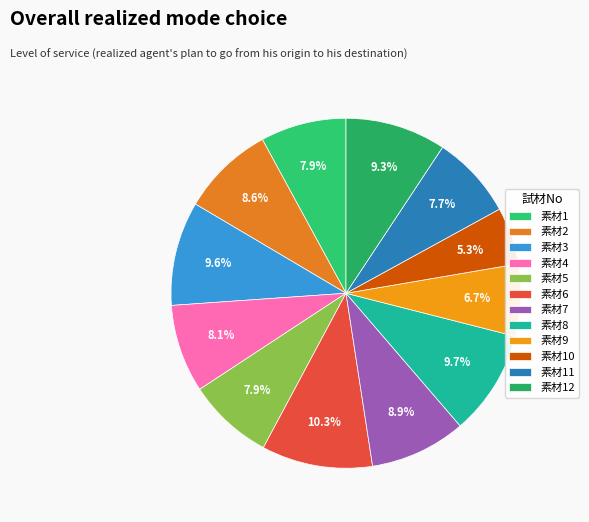

How many segments does this pie chart have?

12